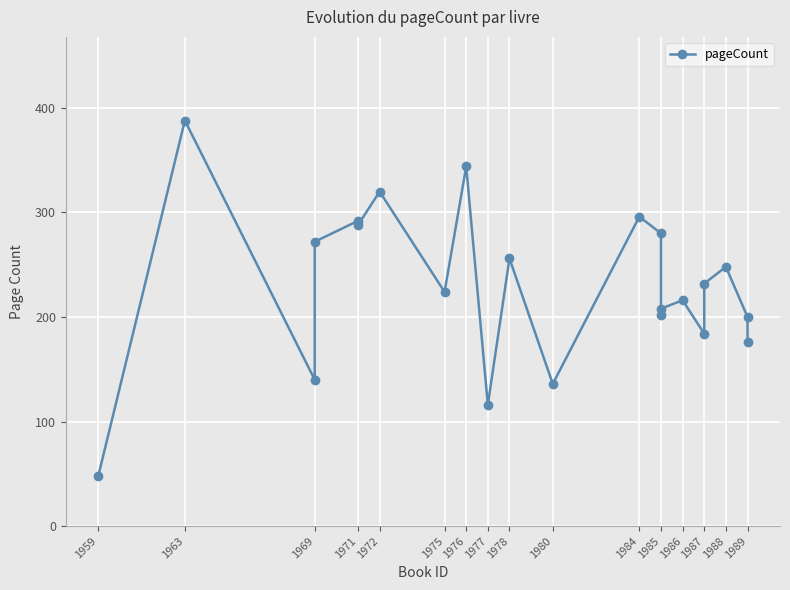

What is the greatest value displayed?

388